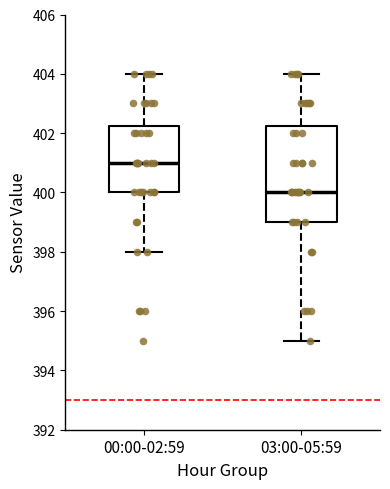

Reading left to right, transcribe this box plot: for each box, give where its median line is, the range the box spans, and where its two whiskers end, as read against the y-axis. The values are not printed on the chart, so give them approximately, as read against the axis.

00:00-02:59: median 401.0, box 400.0 to 402.2, whiskers 398.0 to 404.0
03:00-05:59: median 400.0, box 399.0 to 402.2, whiskers 395.0 to 404.0